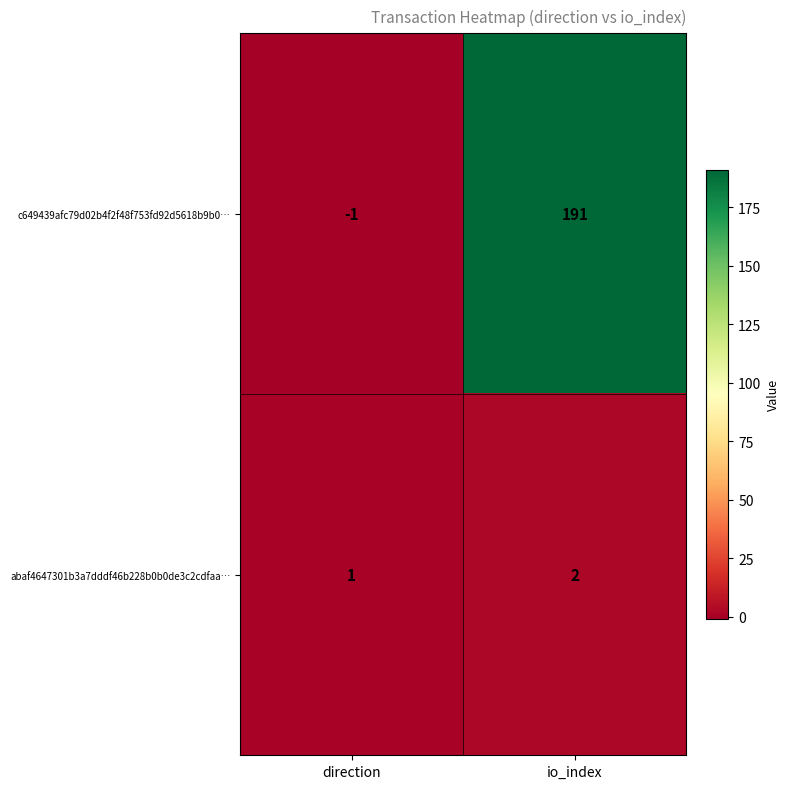

At which label is c649439afc79d02b4f2f48f753fd92d5618b9b0… closest to 95?

direction